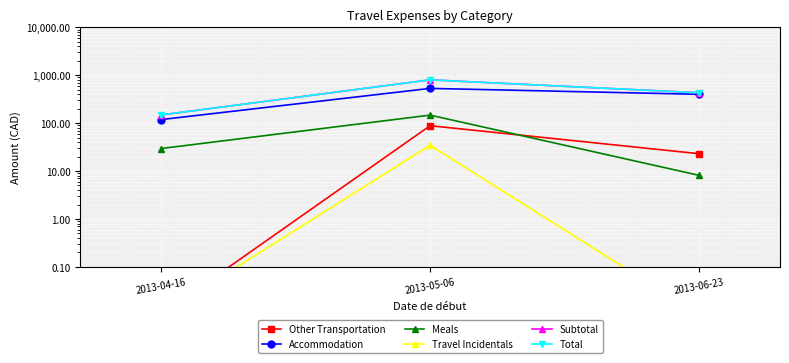

Where is Travel Incidentals nearest to the value 17?

2013-04-16